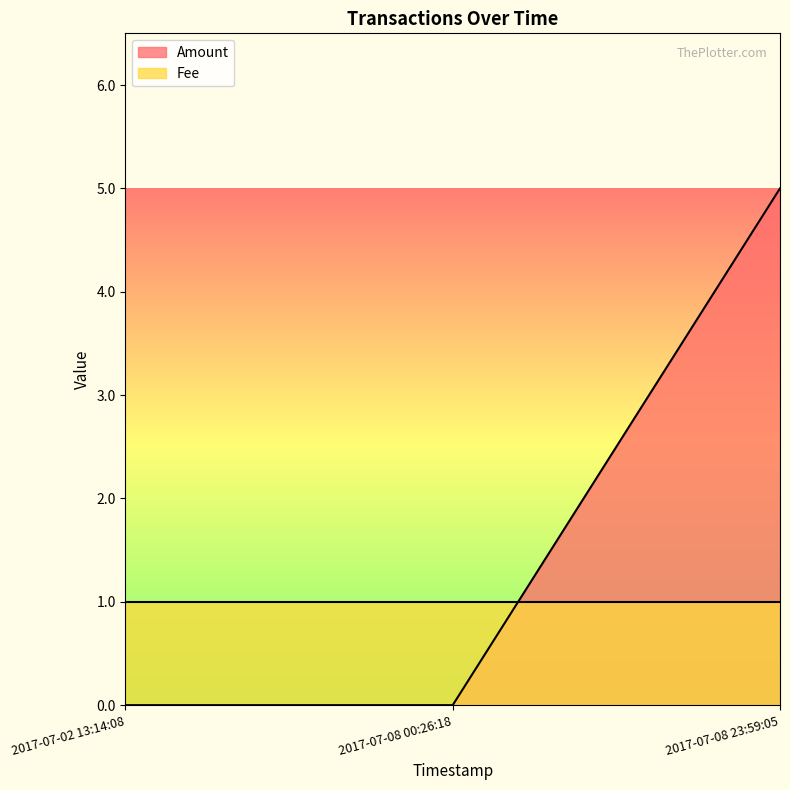

Which label corresponds to the largest value in the chart?

2017-07-08 23:59:05